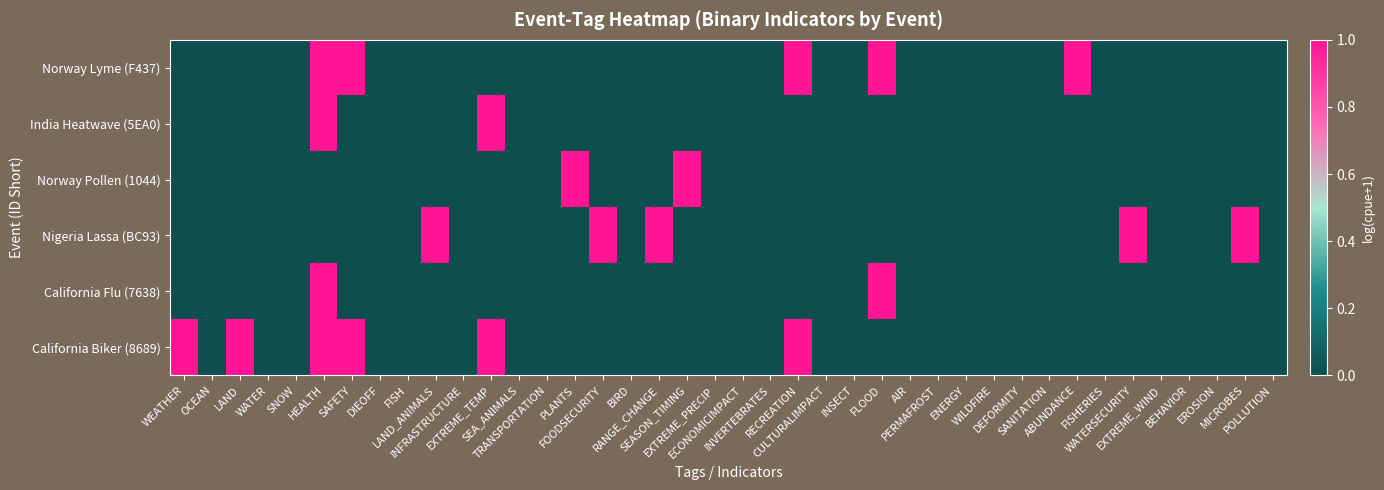

At CULTURALIMPACT, list the series in order from smallest to largest.

Norway Lyme (F437), India Heatwave (5EA0), Norway Pollen (1044), Nigeria Lassa (BC93), California Flu (7638), California Biker (8689)